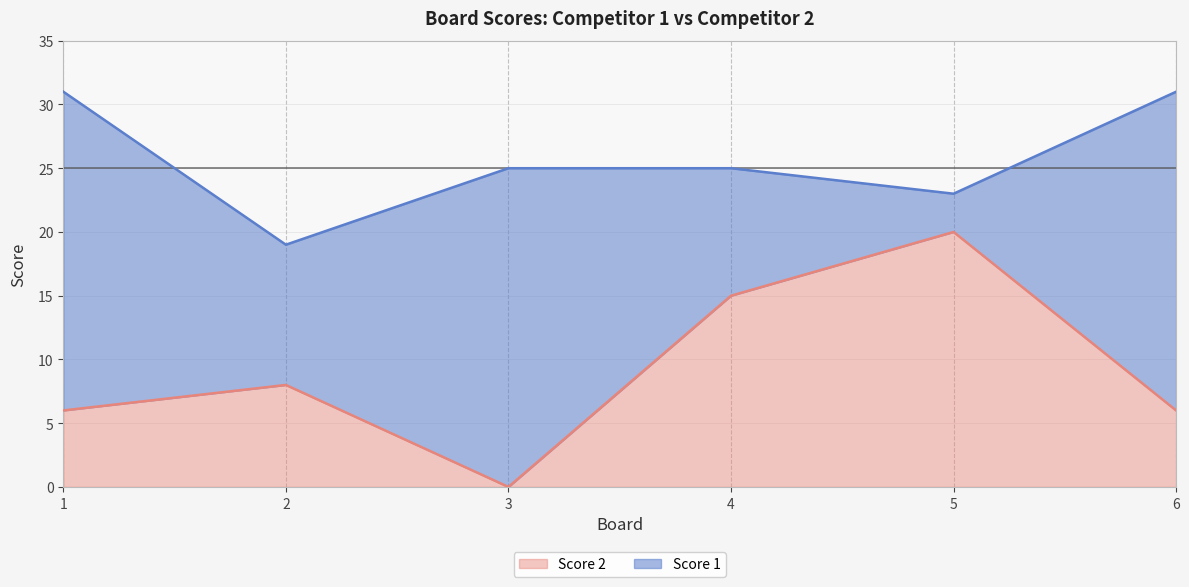

Which category has the highest value across all series?

5